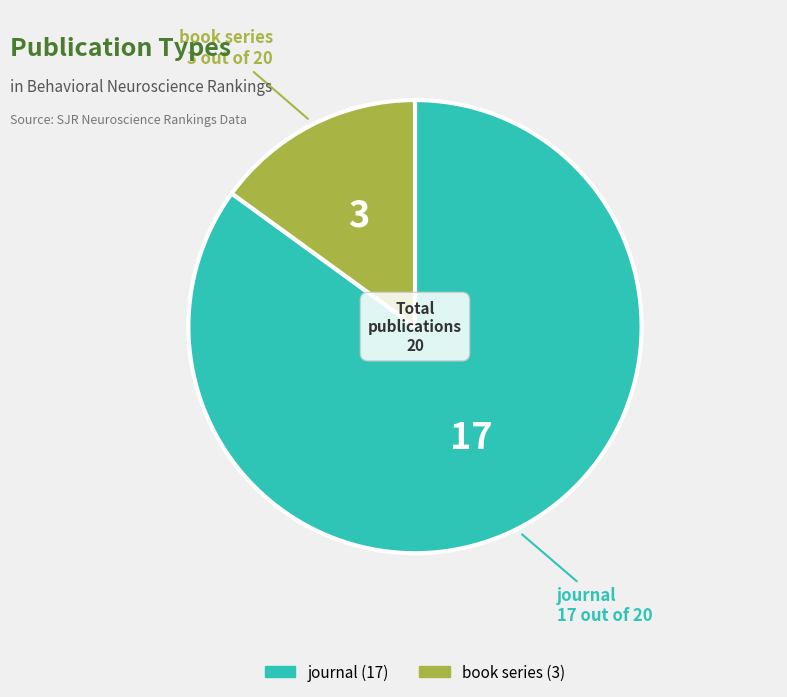

Which category has the biggest portion of the pie?

journal